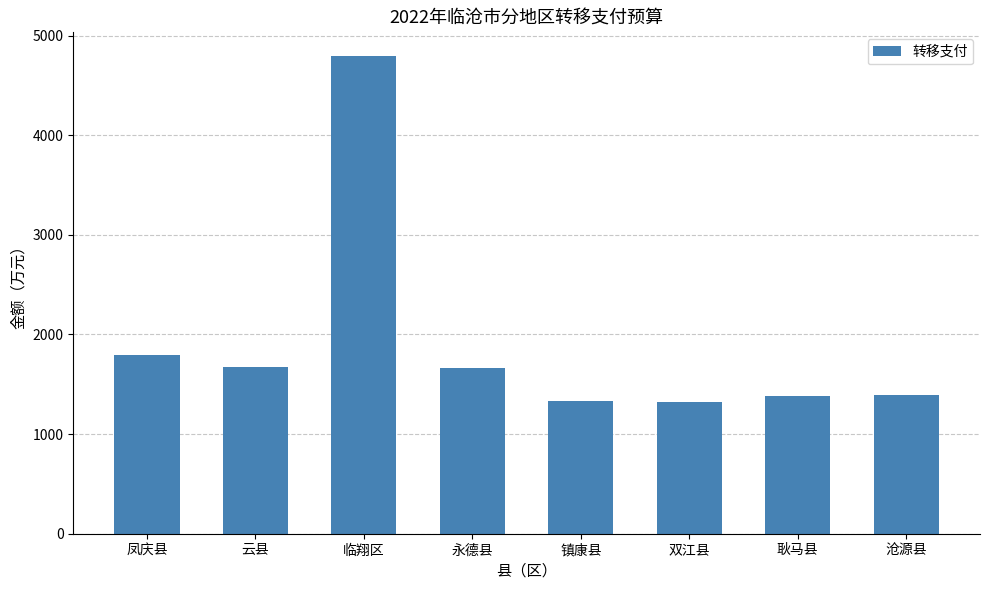

What is the difference between the values at 凤庆县 and 临翔区?

3002